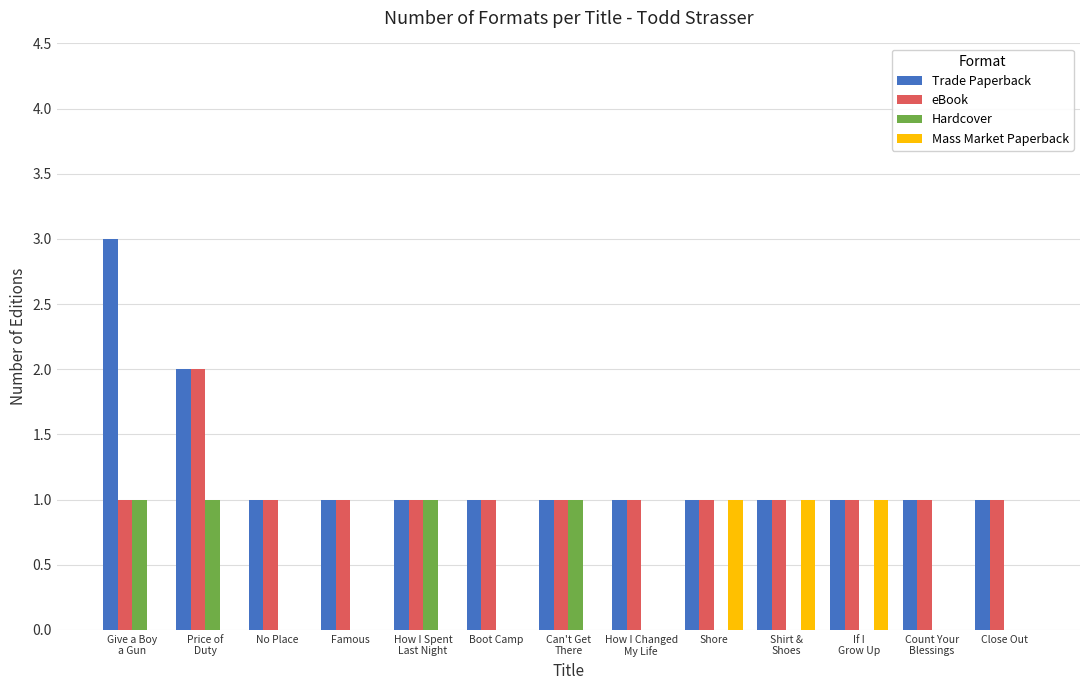

Between Boot Camp and Shore, which series saw the biggest shift?

Mass Market Paperback